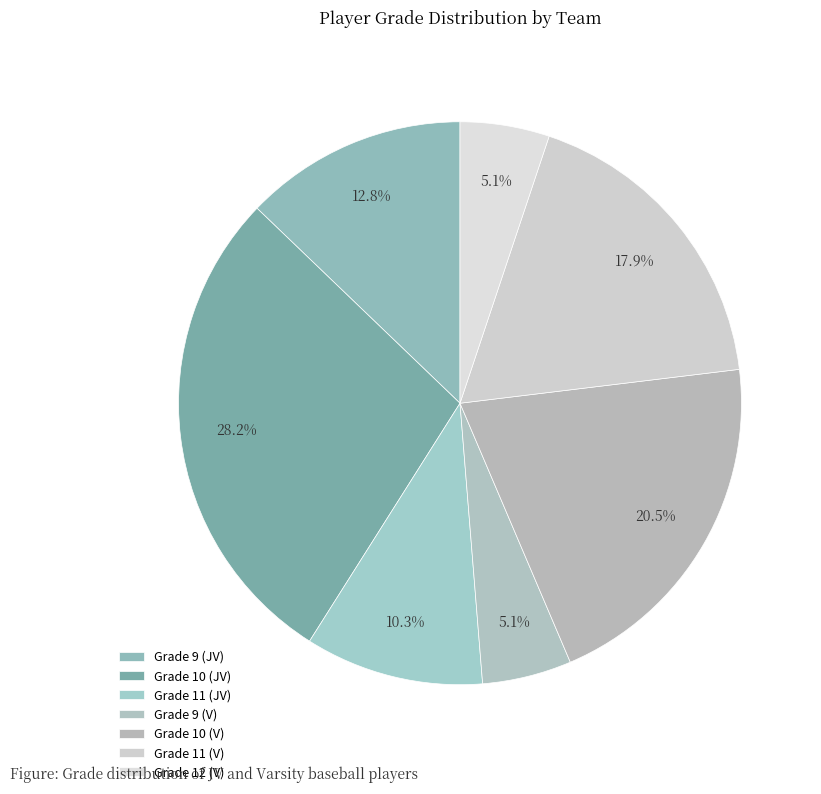

How many slices are in this pie chart?

7